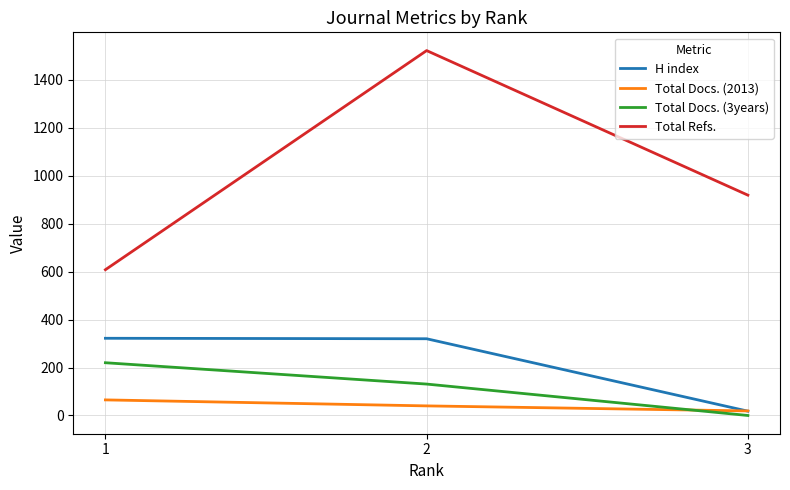

What is the highest value of the Total Refs. series?

1522